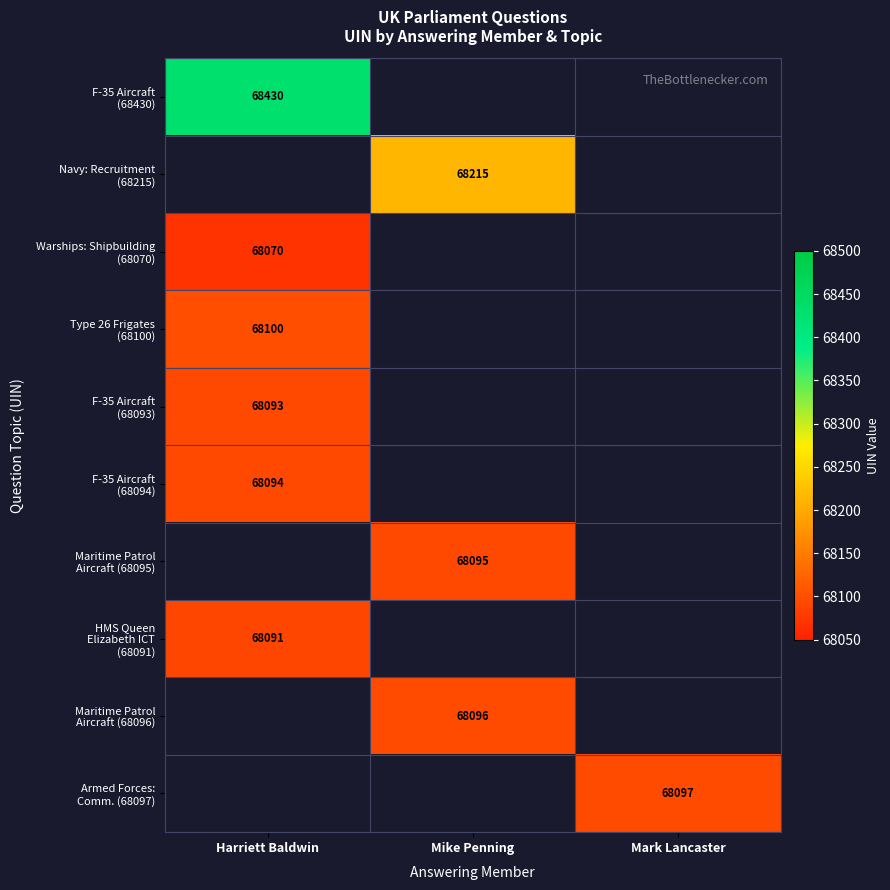

At how many categories does at least one series exceed 68348?

1